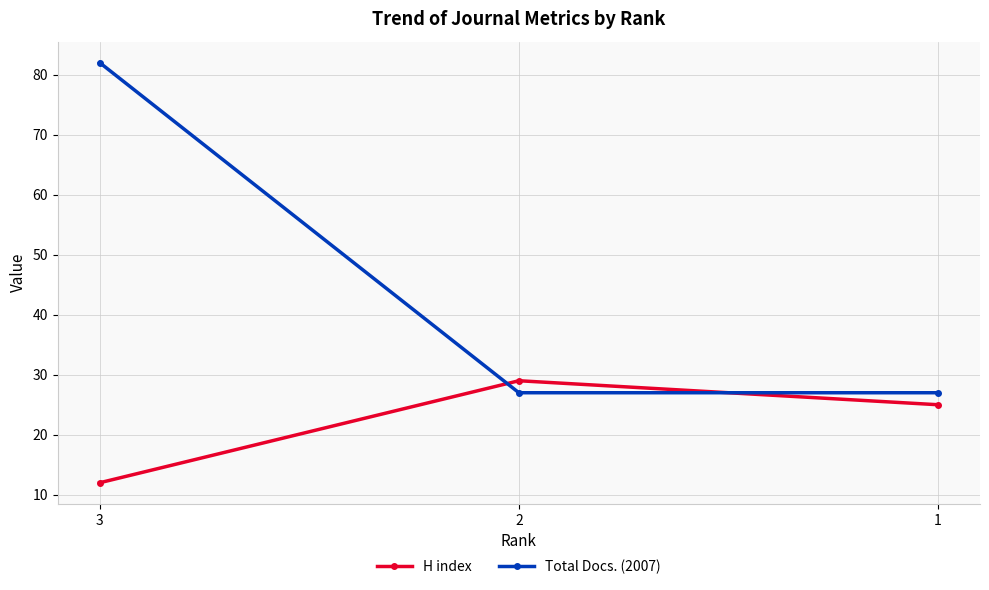

True or false: Total Docs. (2007) has a value of 17 at 2.

False